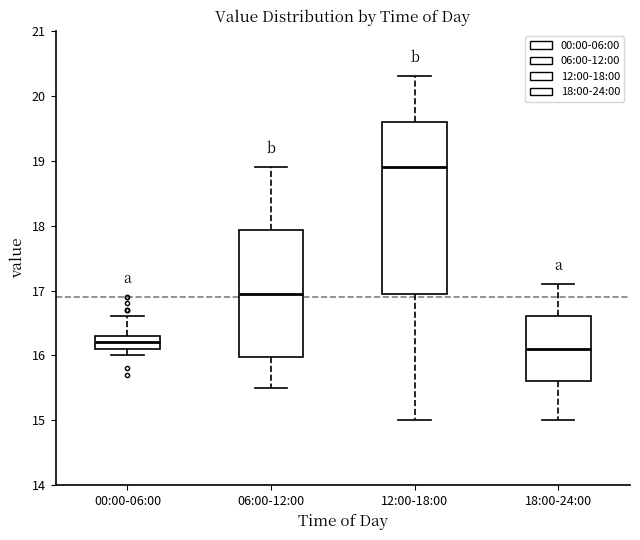

Reading left to right, read every box against the y-axis: the position of its median line, the range the box covers, and the ends of its whiskers. The values are not printed on the chart, so give them approximately, as read against the axis.

00:00-06:00: median 16.2, box 16.1 to 16.3, whiskers 16.0 to 16.6
06:00-12:00: median 17.0, box 16.0 to 17.9, whiskers 15.5 to 18.9
12:00-18:00: median 18.9, box 17.0 to 19.6, whiskers 15.0 to 20.3
18:00-24:00: median 16.1, box 15.6 to 16.6, whiskers 15.0 to 17.1